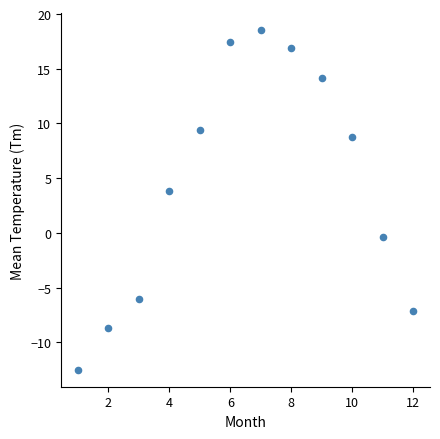

What is the range of Y values (max minus min)?

31.0